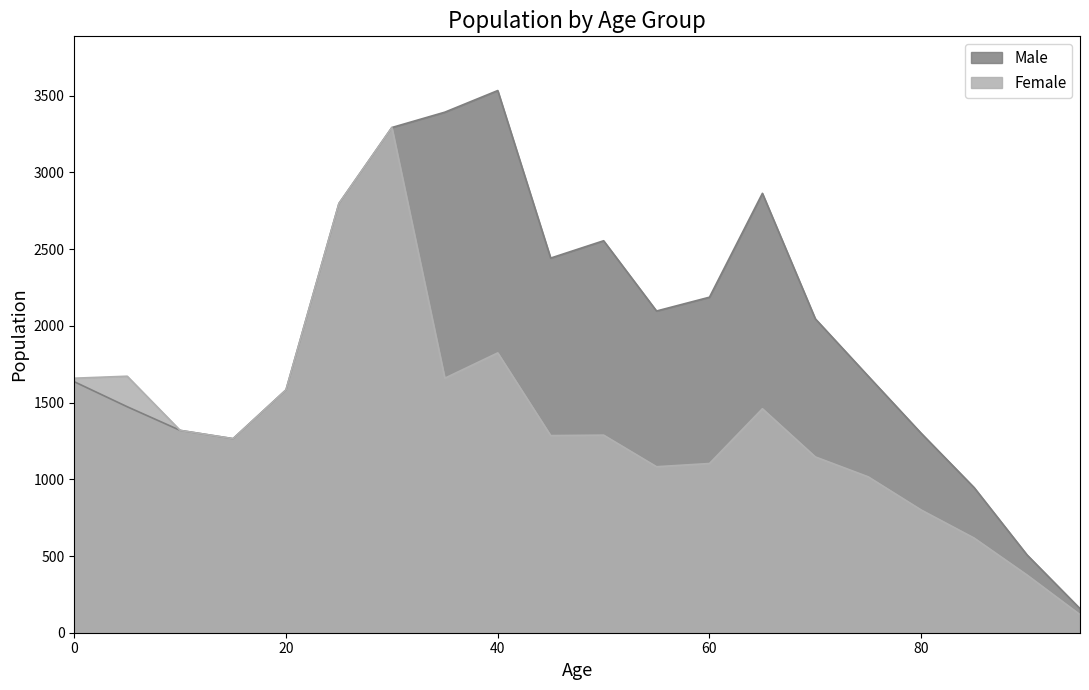

What is the value of the Male point at the 15th from the left?

2046